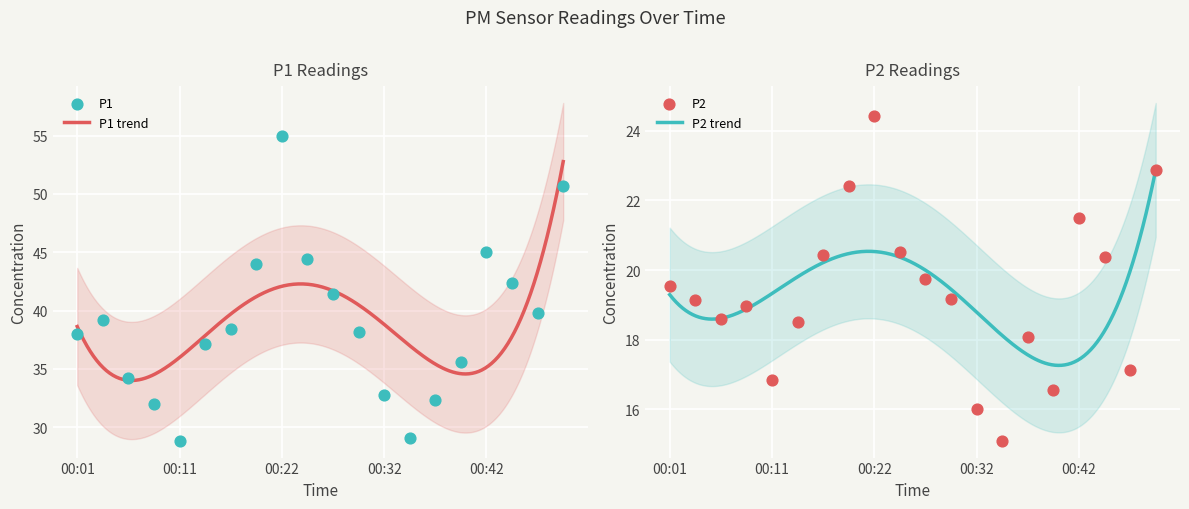

What is the total value across all series at 00:47?

56.9